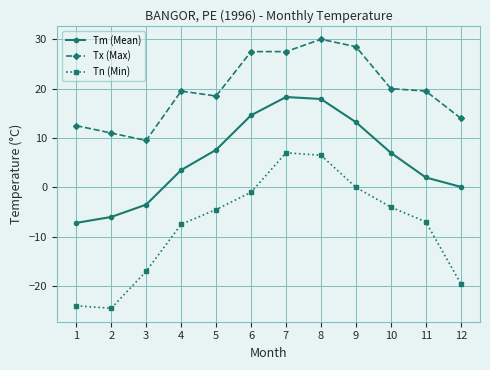

True or false: Tm (Mean) and Tx (Max) intersect in this chart.

False